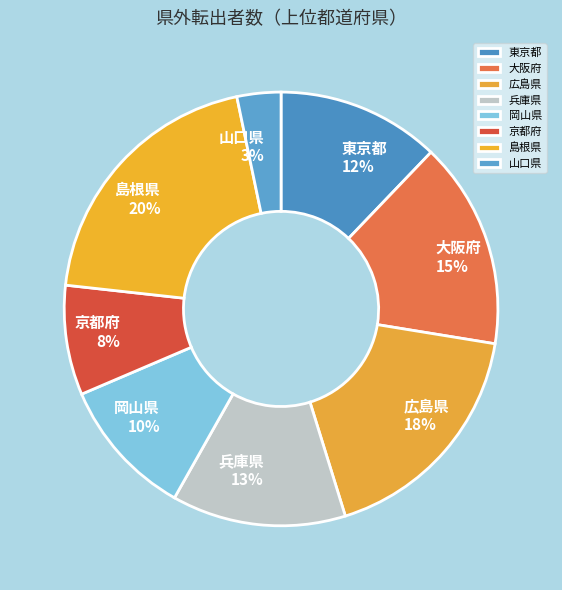

What percentage is the 岡山県 slice, to the nearest percent?

10%